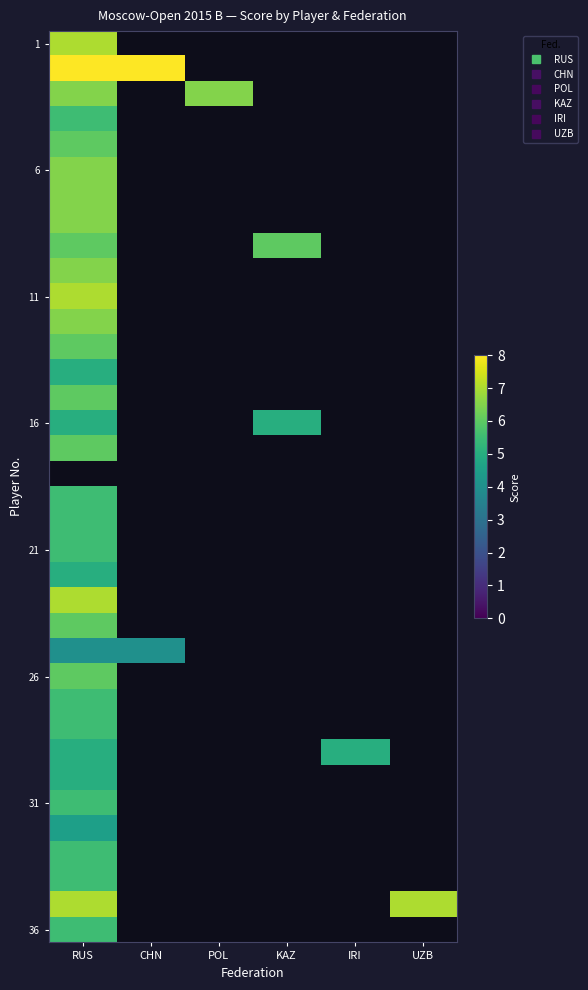

What is the smallest value displayed?

4.0